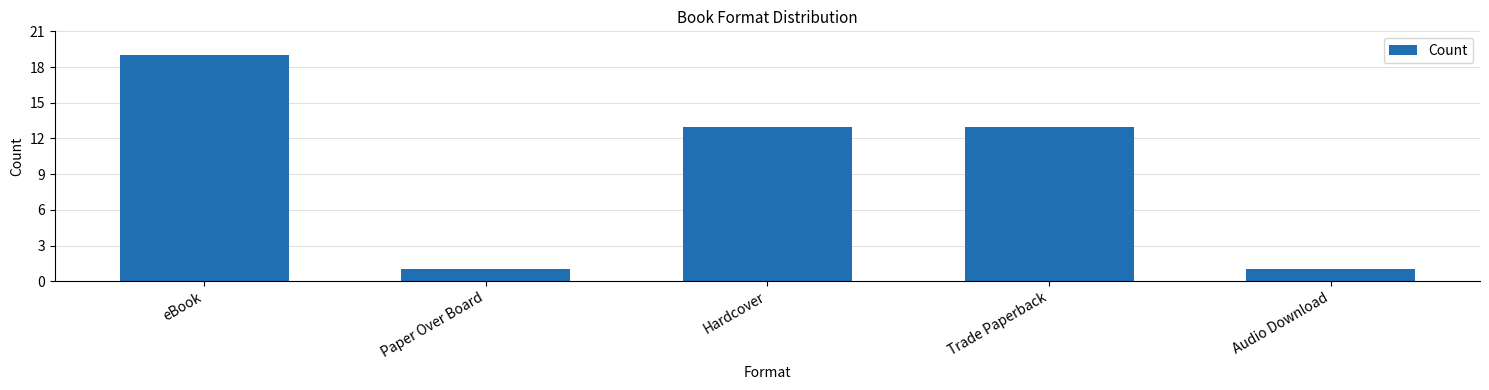

What is the approximate value at Hardcover, to the nearest 10?

10